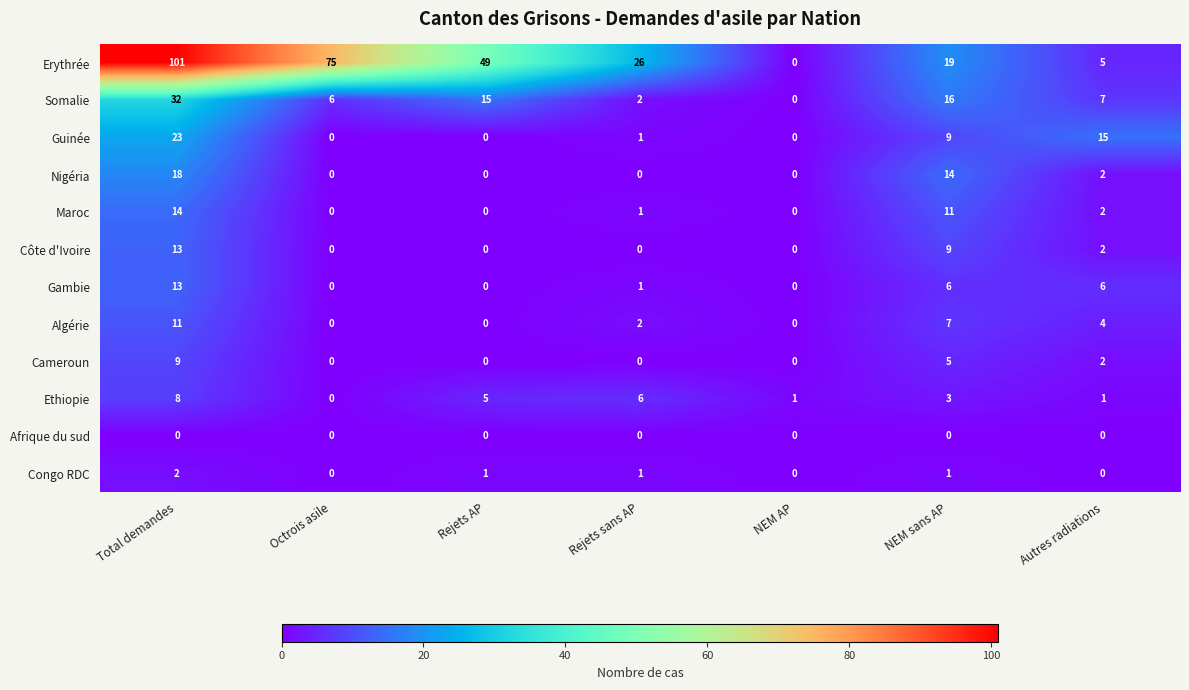

What is the highest value of the Maroc series?

14